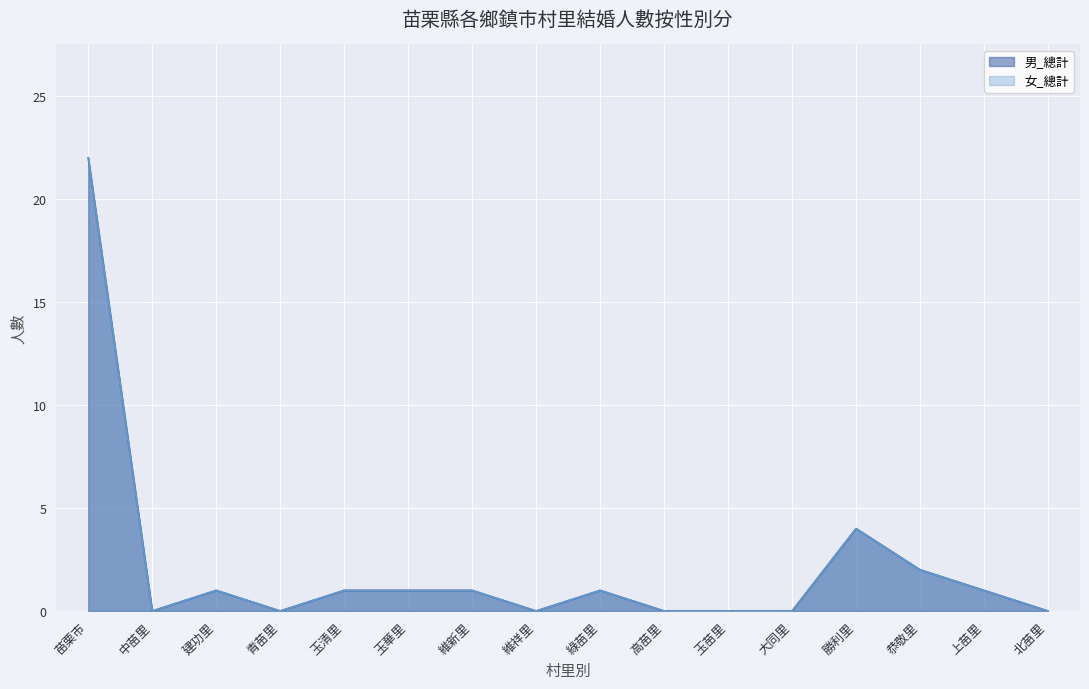

Which series has the largest total across all categories?

男_總計